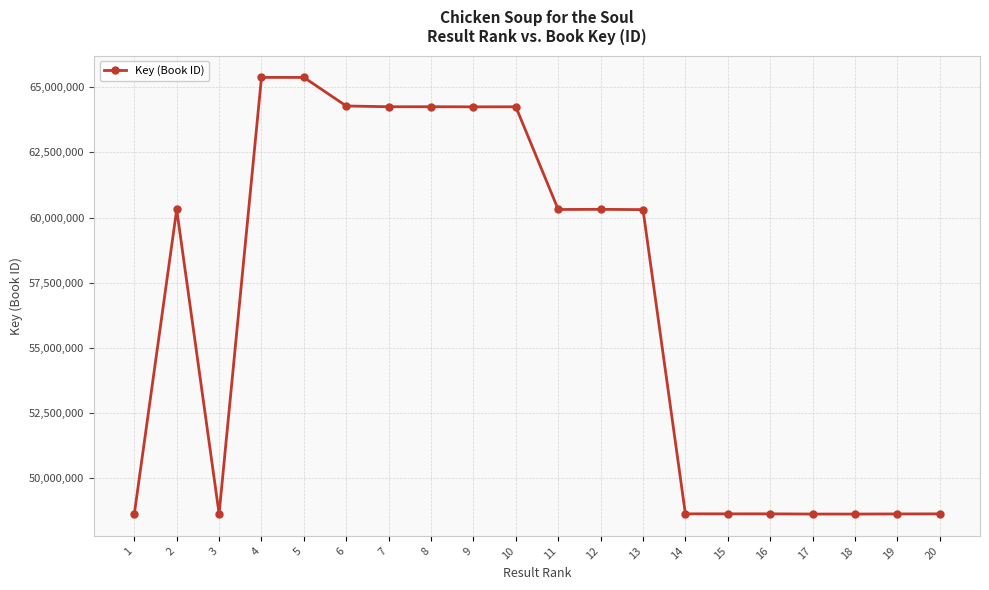

What is the value of the 12th point from the left?

60313706